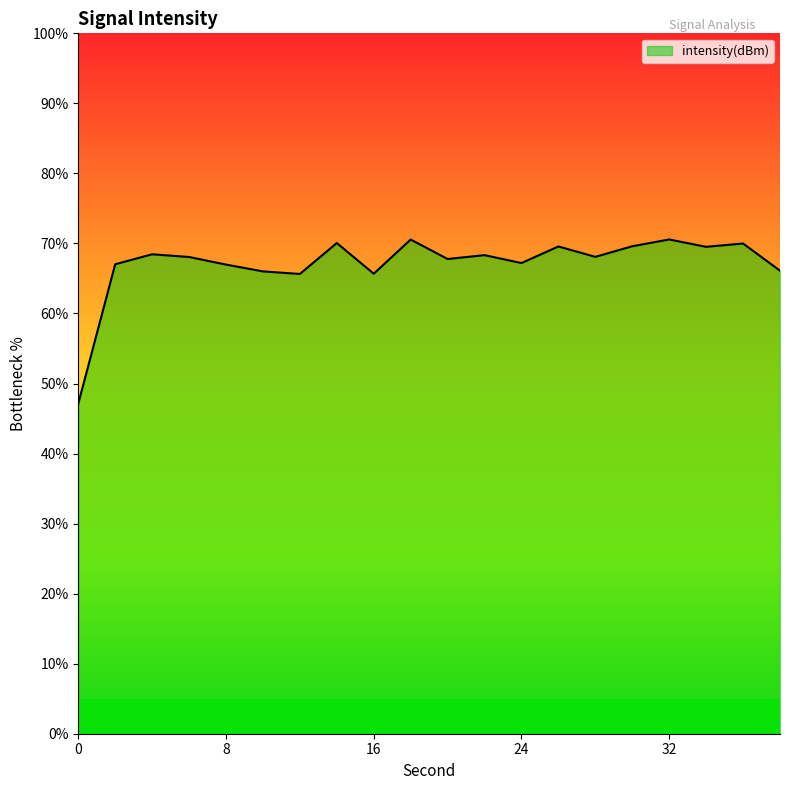

What is the greatest value displayed?

70.6